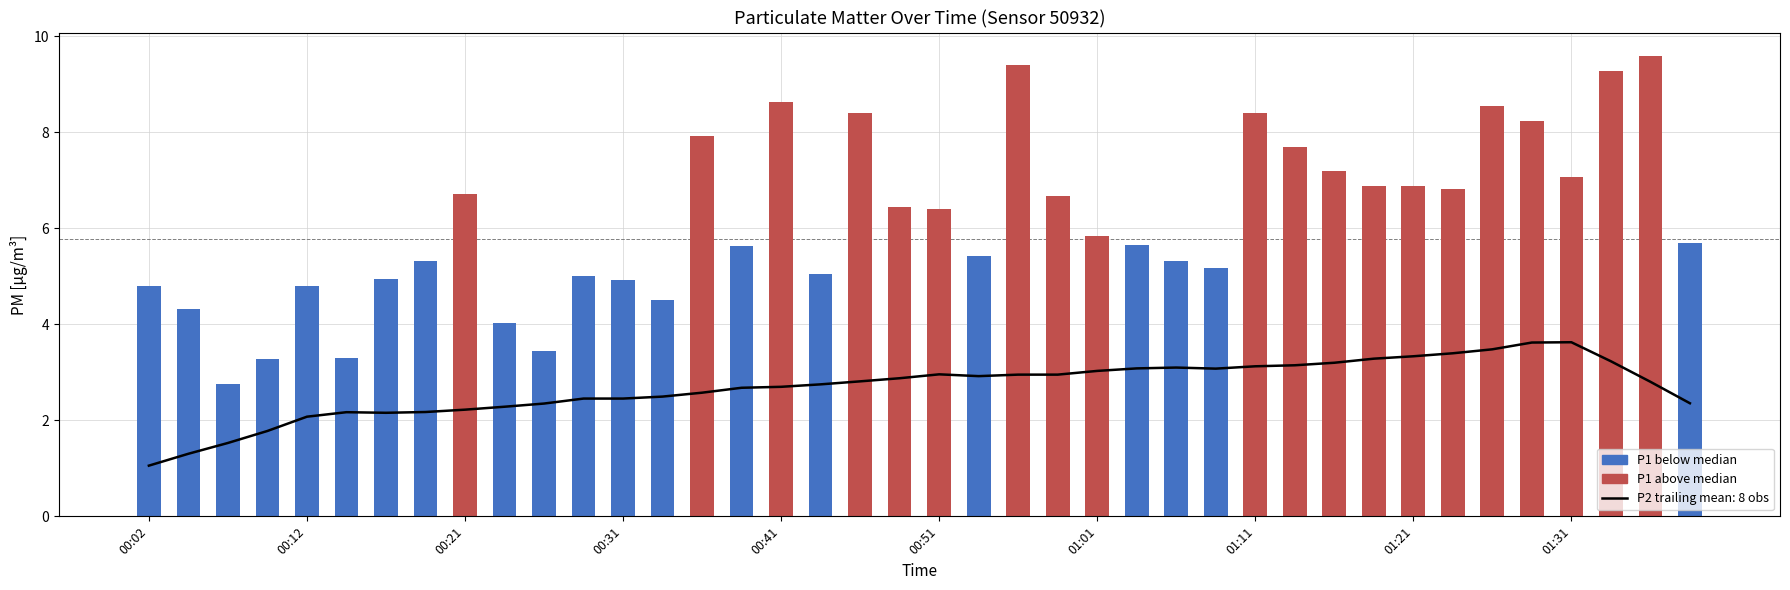

True or false: P1 above median has a value of 7.7 at 29.

True